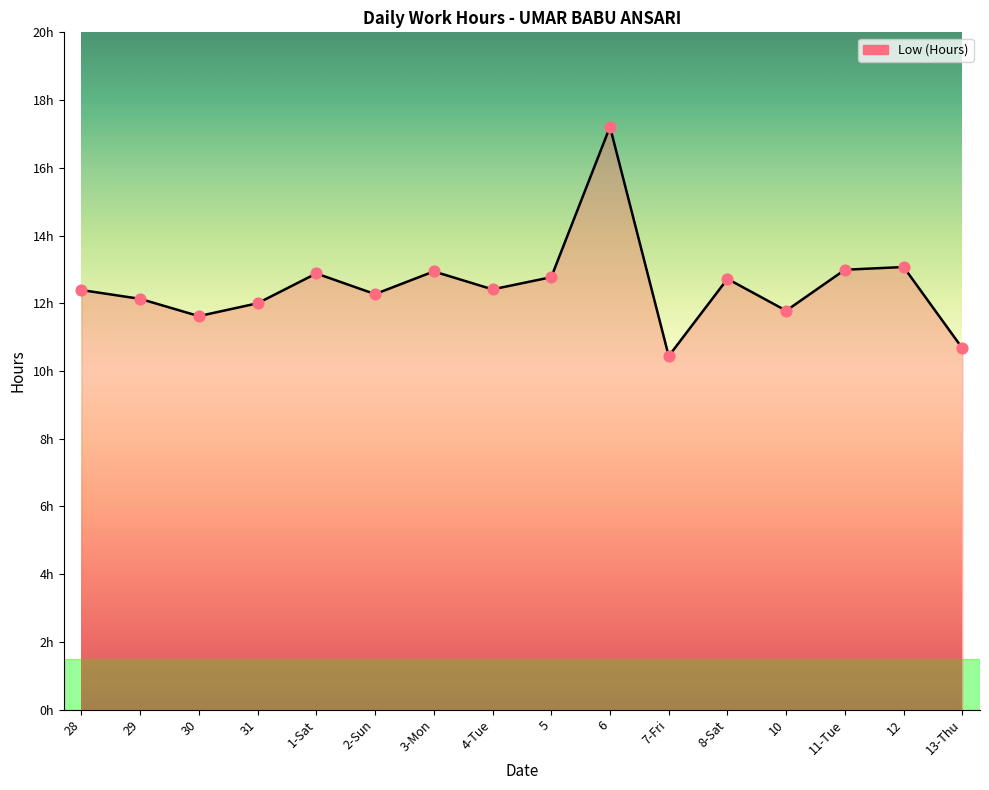

What is the change in value from 2-Sun to 8-Sat?

+0.5